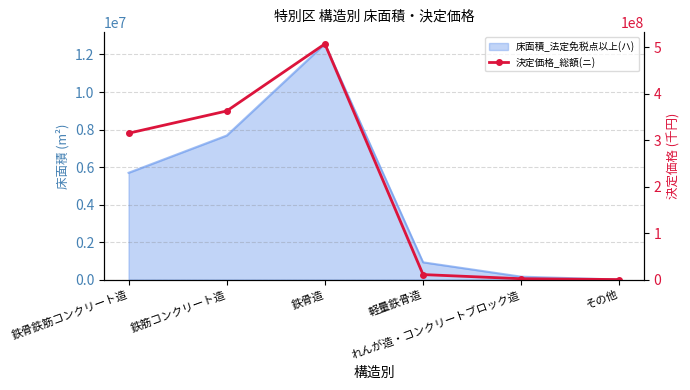

Is it true that the value at 鉄骨鉄筋コンクリート造 is 314832364?

True